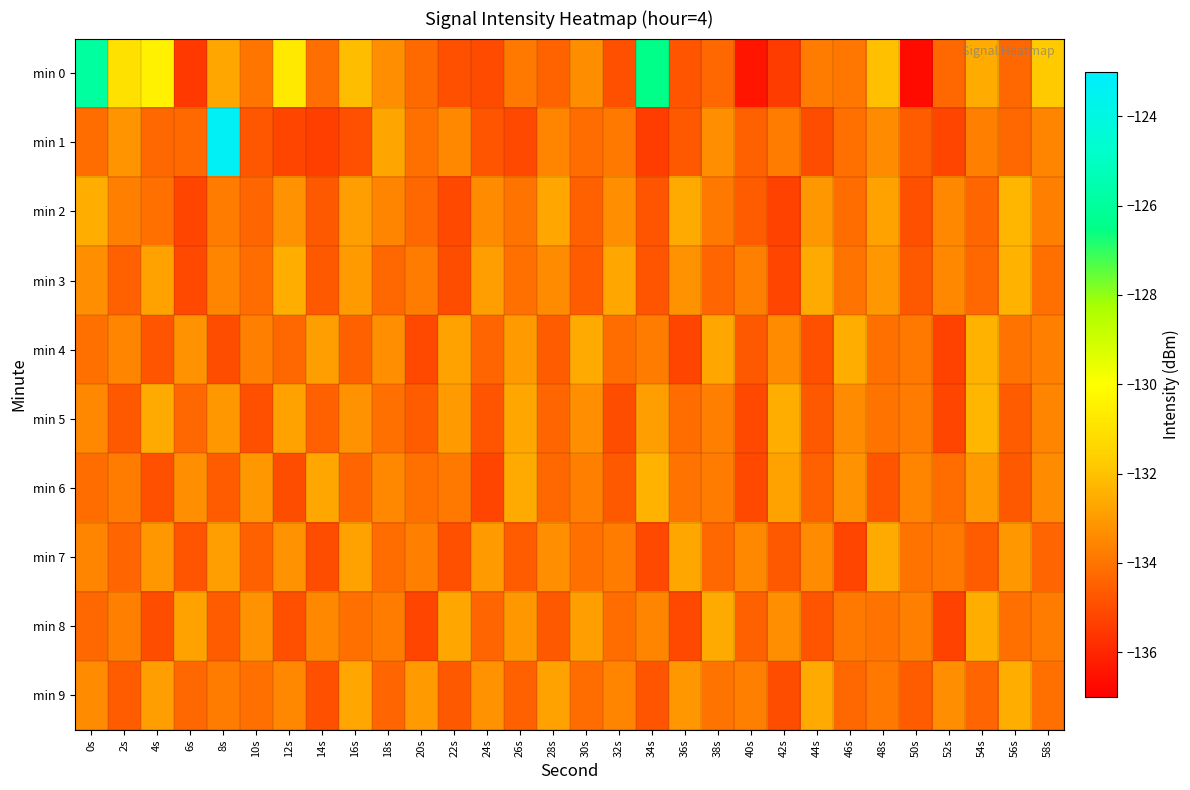

Which series changed the most between 30s and 56s?

min 2